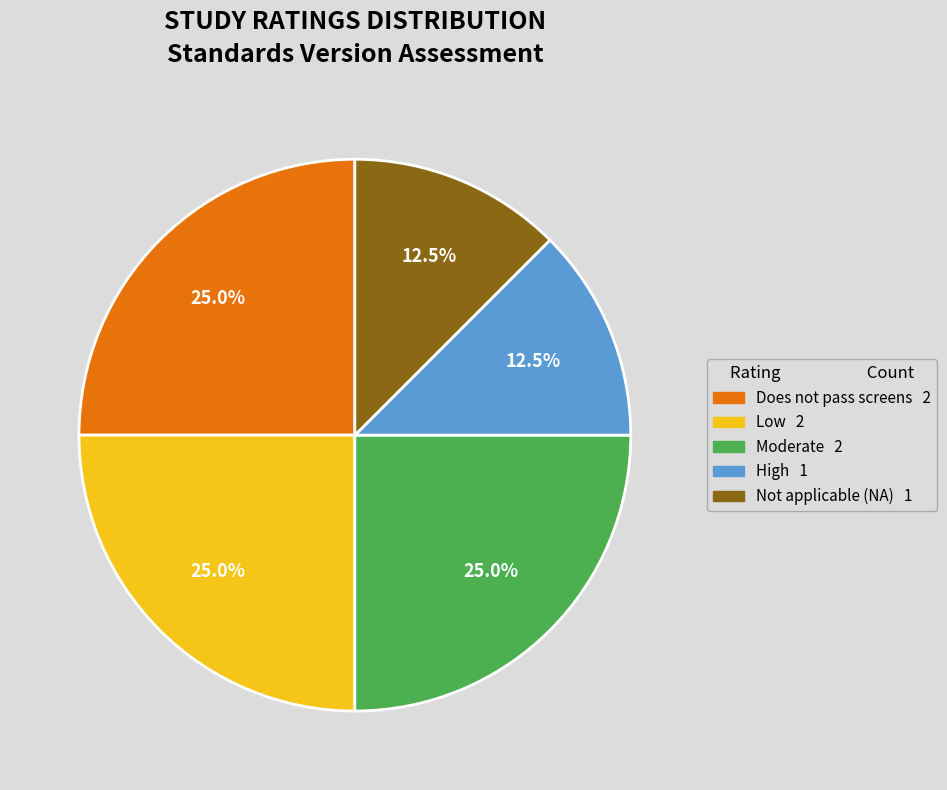

Is there any slice that represents more than half of the pie?

No